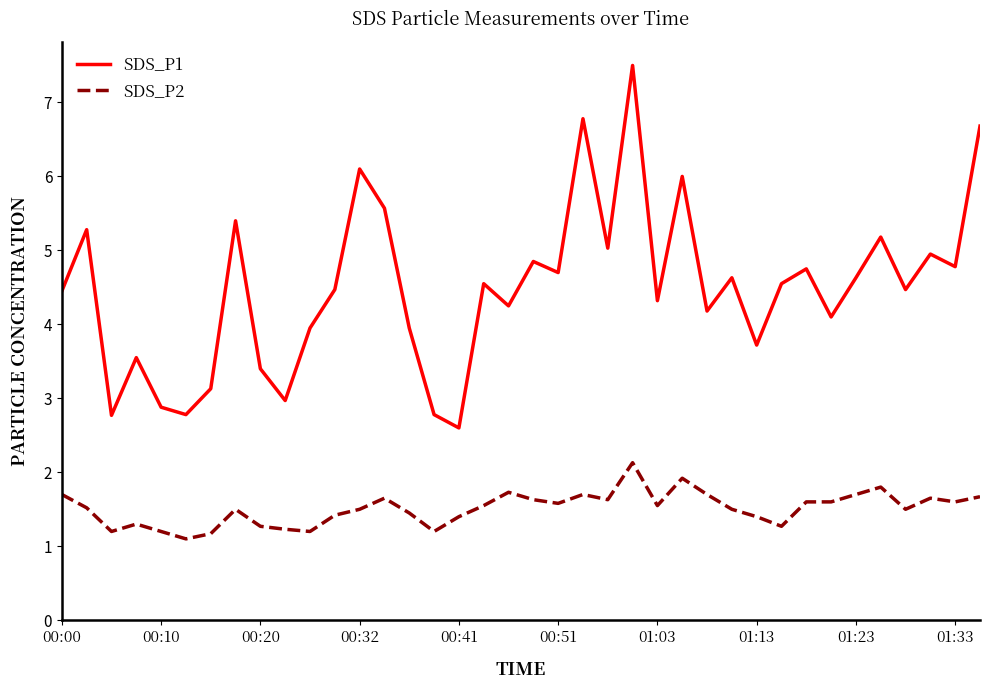

True or false: SDS_P2 and SDS_P1 intersect in this chart.

False